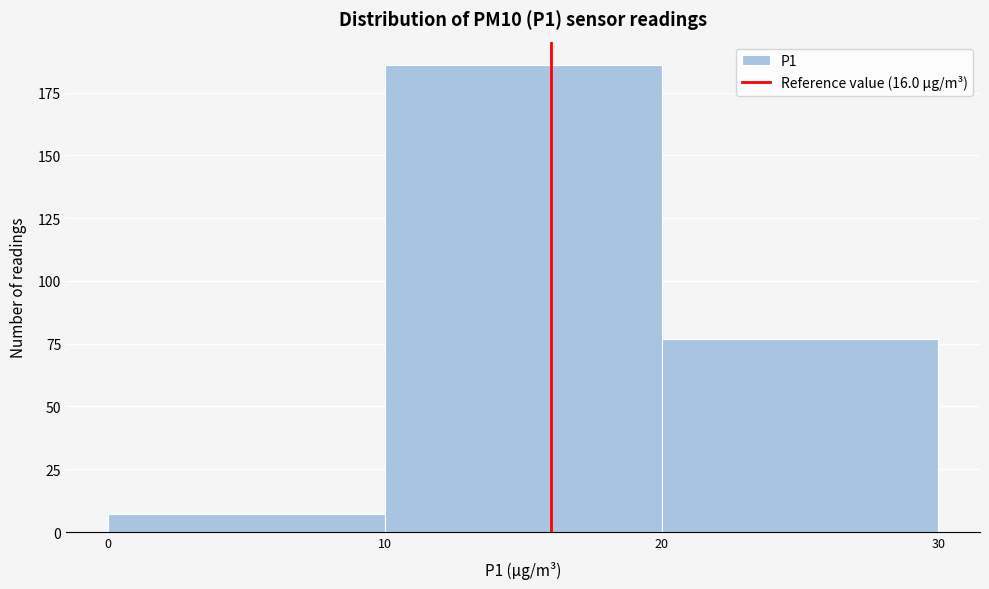

Over which range of the x-axis is the bar tallest?

10 to 20